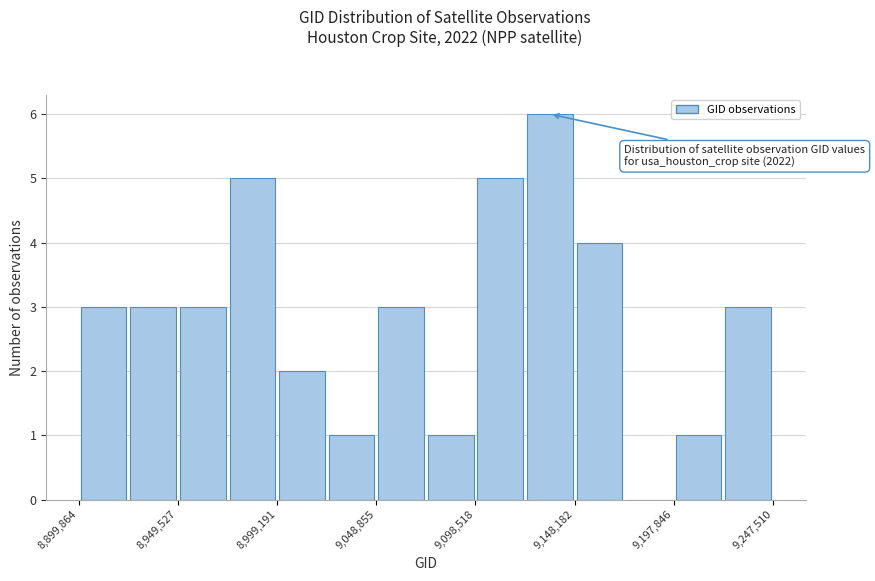

Which range on the x-axis has the tallest bar?

9125000 to 9150000